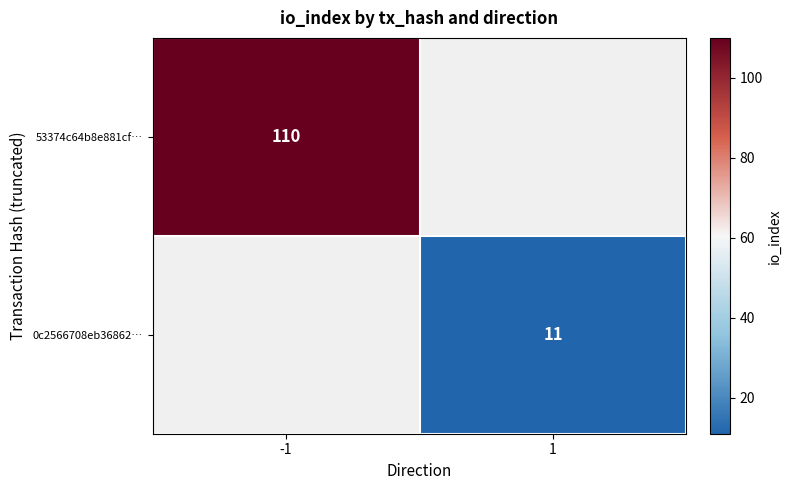

The 0c2566708eb36862… series shows 11 at 1. True or false?

True